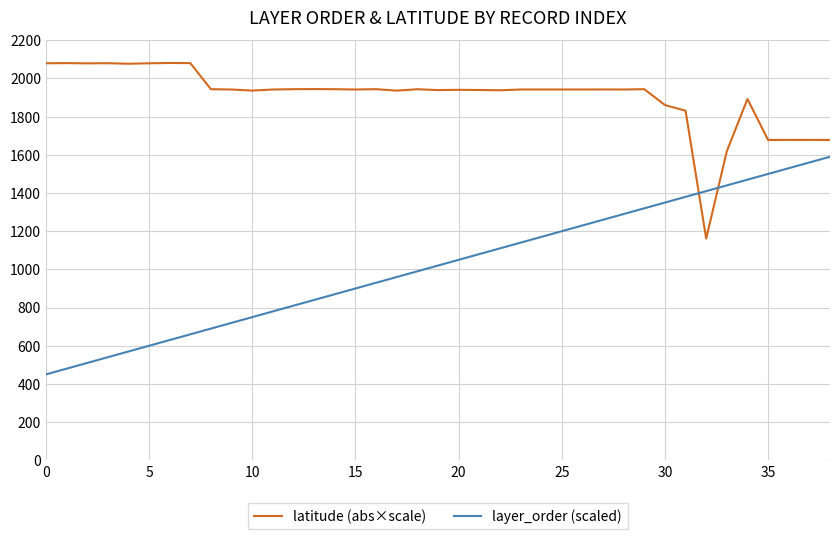

Rank the series by their maximum value, from highest to lowest.

latitude (abs×scale), layer_order (scaled)